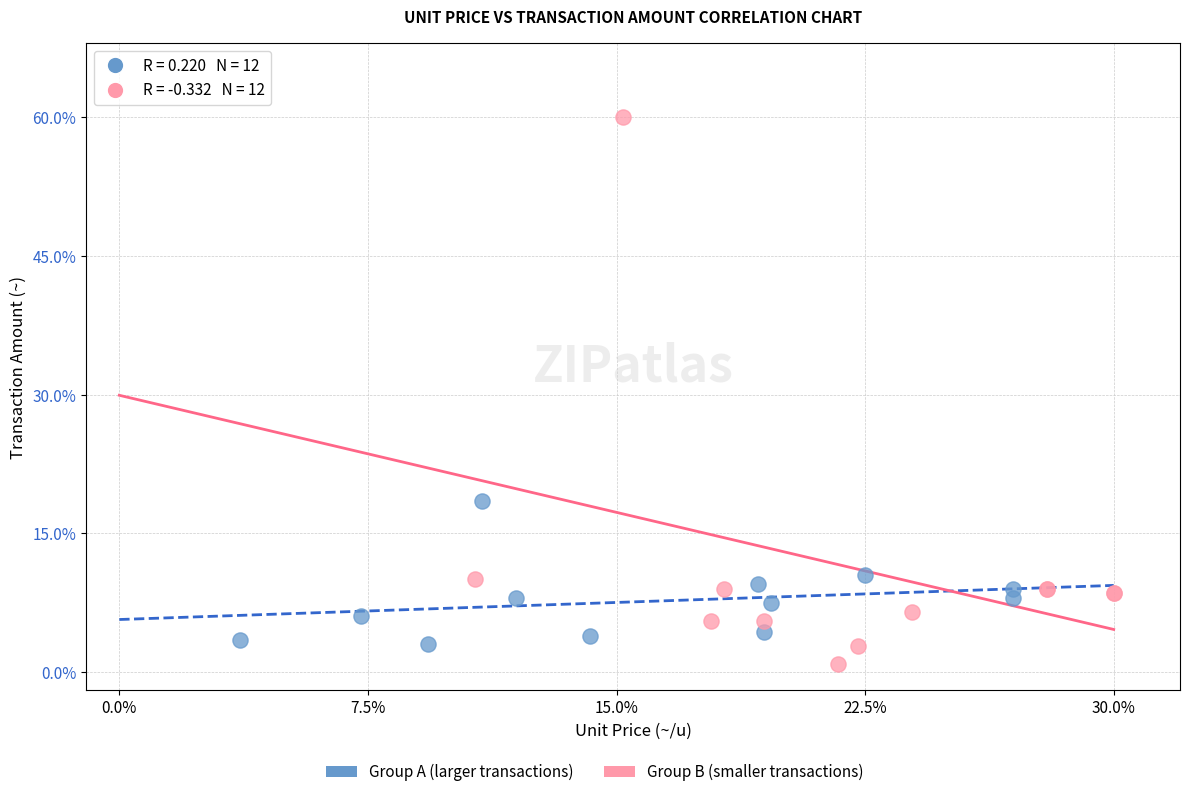

Which series has the largest Y range (max minus min)?

Group B (smaller transactions)